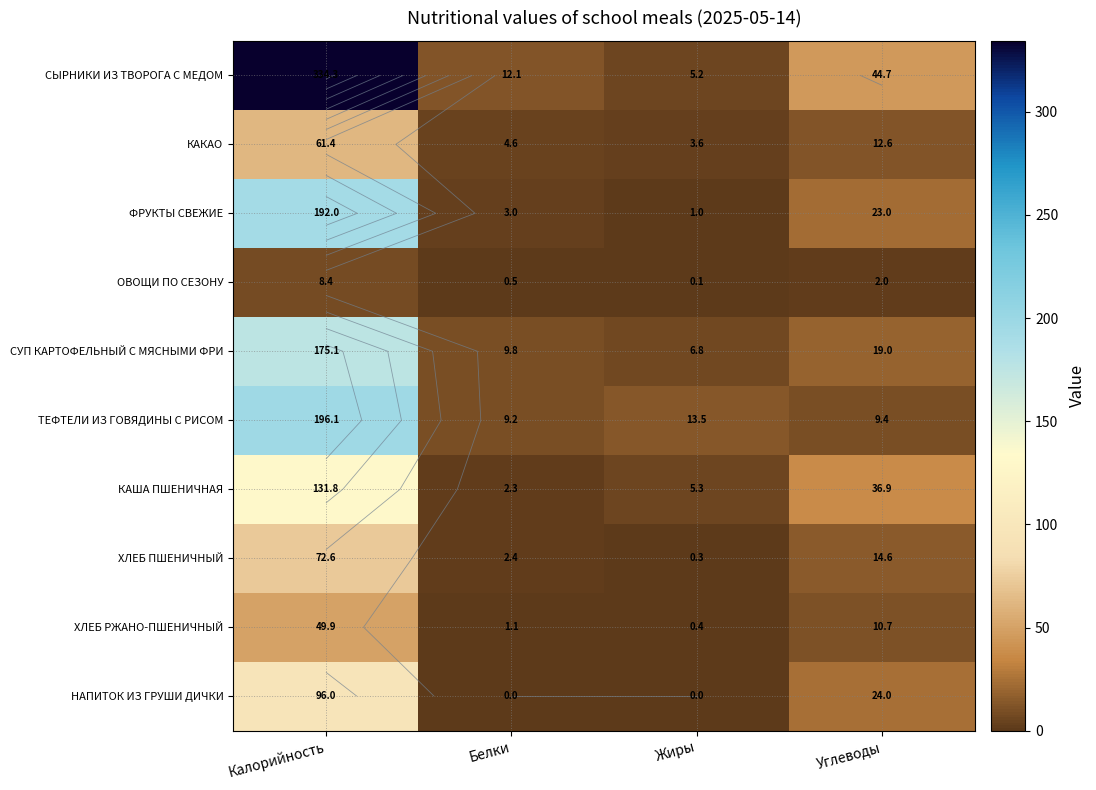

How many data points in ХЛЕБ РЖАНО-ПШЕНИЧНЫЙ are less than 10?

2